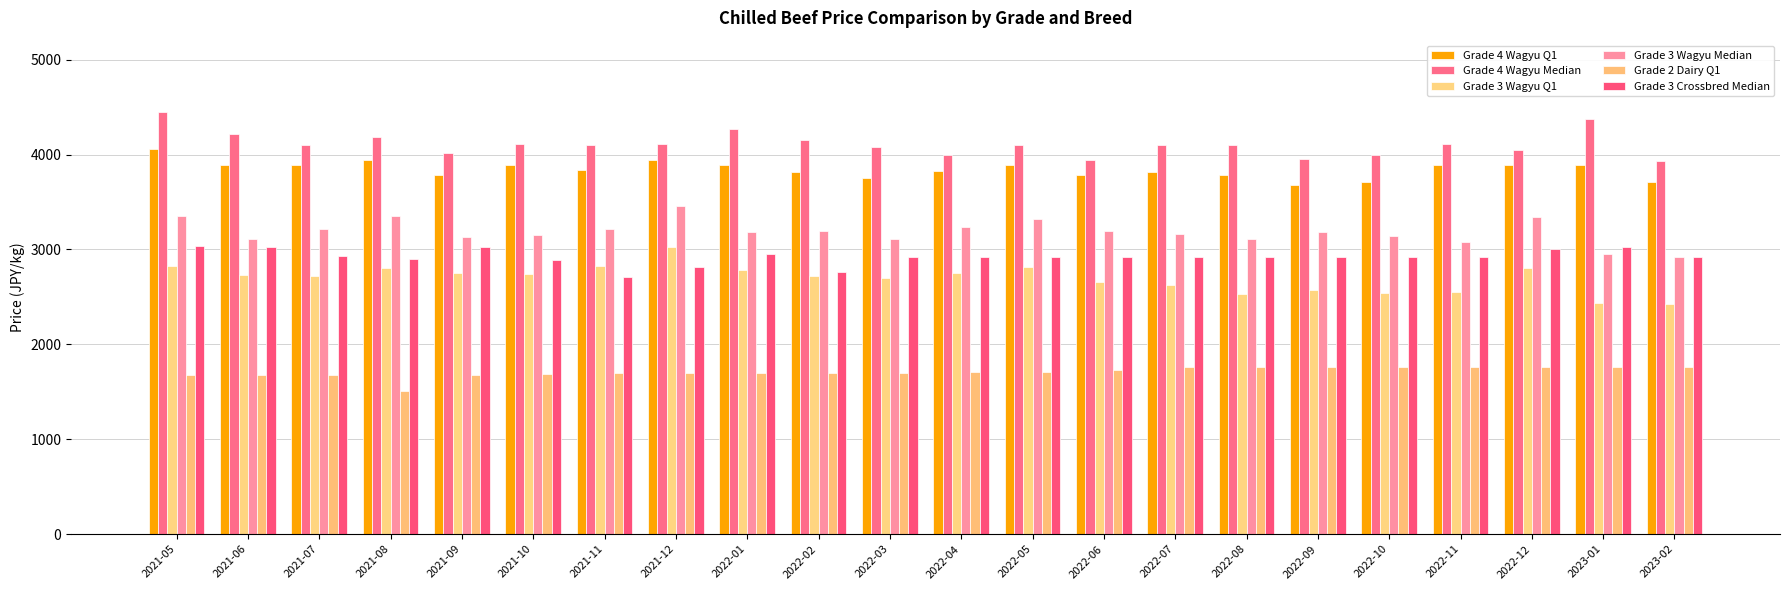

What is the label of the 13th bar from the left?

2022-05